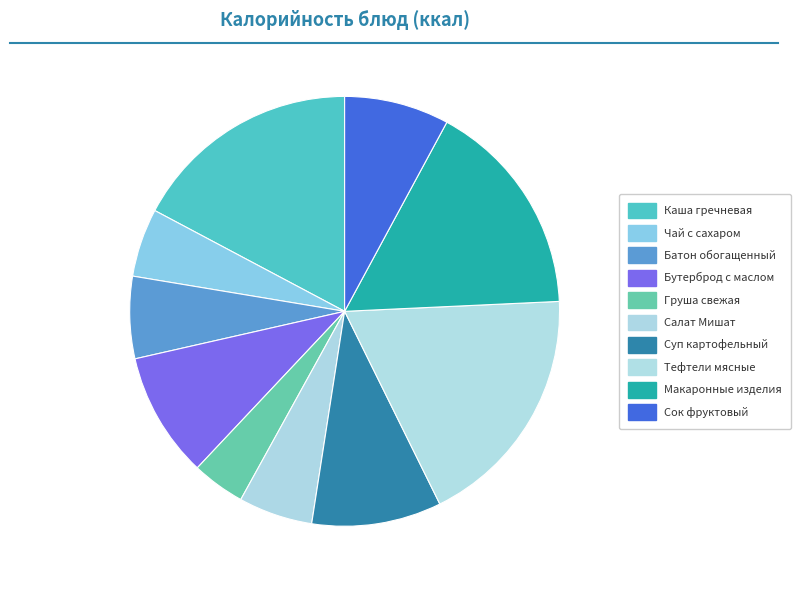

To the nearest percent, what is the average slice percentage?

10%